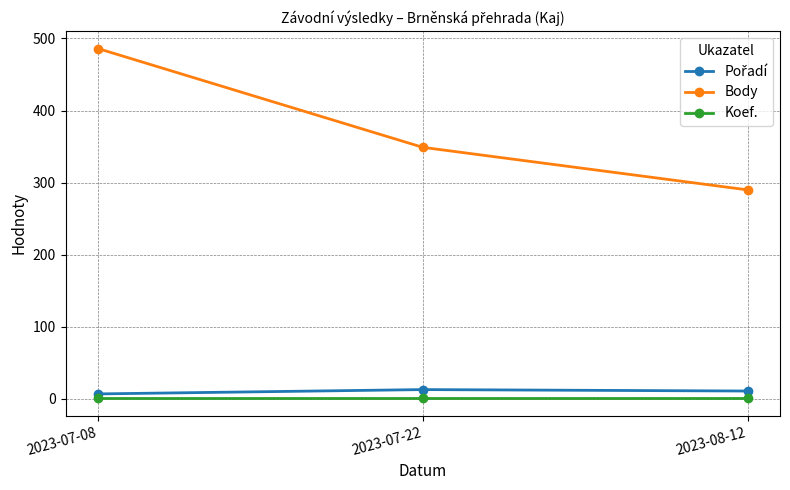

What is the sum of all Koef. values?

3